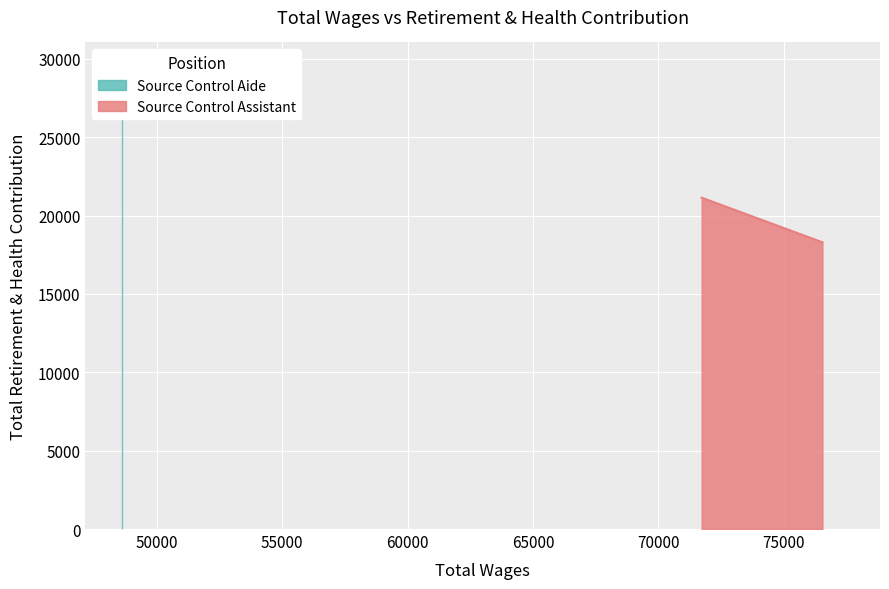

Reading left to right, what are all the values shown in this chart?

76540.0=18293	71724.0=21138	48610.0=26993